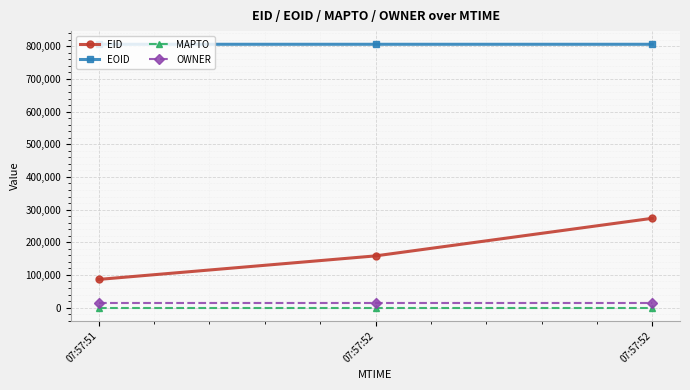

How many lines are shown in the chart?

4